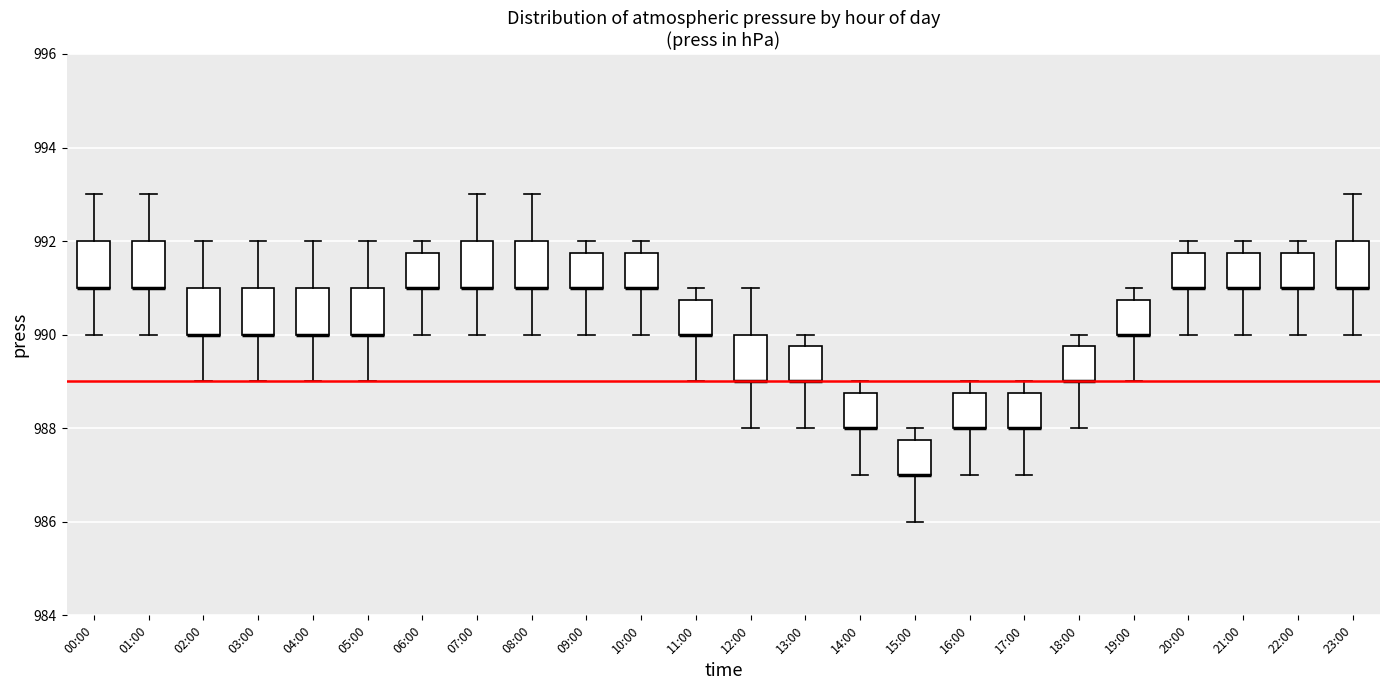

Reading left to right, read every box against the y-axis: the position of its median line, the range the box covers, and the ends of its whiskers. The values are not printed on the chart, so give them approximately, as read against the axis.

00:00: median 991.0 (drawn on the box's lower edge), box 991.0 to 992.0, whiskers 990.0 to 993.0
01:00: median 991.0 (drawn on the box's lower edge), box 991.0 to 992.0, whiskers 990.0 to 993.0
02:00: median 990.0 (drawn on the box's lower edge), box 990.0 to 991.0, whiskers 989.0 to 992.0
03:00: median 990.0 (drawn on the box's lower edge), box 990.0 to 991.0, whiskers 989.0 to 992.0
04:00: median 990.0 (drawn on the box's lower edge), box 990.0 to 991.0, whiskers 989.0 to 992.0
05:00: median 990.0 (drawn on the box's lower edge), box 990.0 to 991.0, whiskers 989.0 to 992.0
06:00: median 991.0 (drawn on the box's lower edge), box 991.0 to 991.8, whiskers 990.0 to 992.0
07:00: median 991.0 (drawn on the box's lower edge), box 991.0 to 992.0, whiskers 990.0 to 993.0
08:00: median 991.0 (drawn on the box's lower edge), box 991.0 to 992.0, whiskers 990.0 to 993.0
09:00: median 991.0 (drawn on the box's lower edge), box 991.0 to 991.8, whiskers 990.0 to 992.0
10:00: median 991.0 (drawn on the box's lower edge), box 991.0 to 991.8, whiskers 990.0 to 992.0
11:00: median 990.0 (drawn on the box's lower edge), box 990.0 to 990.8, whiskers 989.0 to 991.0
12:00: median 989.0 (drawn on the box's lower edge), box 989.0 to 990.0, whiskers 988.0 to 991.0
13:00: median 989.0 (drawn on the box's lower edge), box 989.0 to 989.8, whiskers 988.0 to 990.0
14:00: median 988.0 (drawn on the box's lower edge), box 988.0 to 988.8, whiskers 987.0 to 989.0
15:00: median 987.0 (drawn on the box's lower edge), box 987.0 to 987.8, whiskers 986.0 to 988.0
16:00: median 988.0 (drawn on the box's lower edge), box 988.0 to 988.8, whiskers 987.0 to 989.0
17:00: median 988.0 (drawn on the box's lower edge), box 988.0 to 988.8, whiskers 987.0 to 989.0
18:00: median 989.0 (drawn on the box's lower edge), box 989.0 to 989.8, whiskers 988.0 to 990.0
19:00: median 990.0 (drawn on the box's lower edge), box 990.0 to 990.8, whiskers 989.0 to 991.0
20:00: median 991.0 (drawn on the box's lower edge), box 991.0 to 991.8, whiskers 990.0 to 992.0
21:00: median 991.0 (drawn on the box's lower edge), box 991.0 to 991.8, whiskers 990.0 to 992.0
22:00: median 991.0 (drawn on the box's lower edge), box 991.0 to 991.8, whiskers 990.0 to 992.0
23:00: median 991.0 (drawn on the box's lower edge), box 991.0 to 992.0, whiskers 990.0 to 993.0